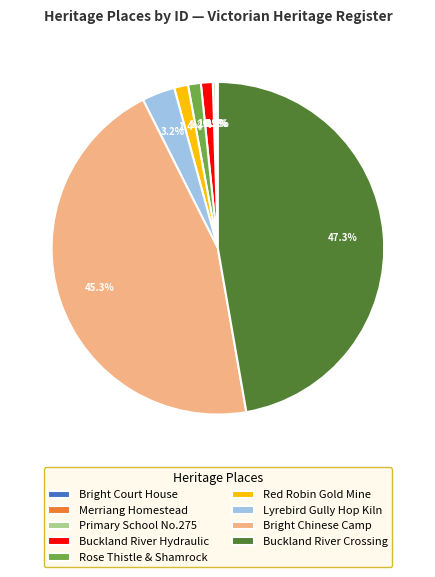

To the nearest percent, what is the difference between the largest and smallest slice percentages?

47%